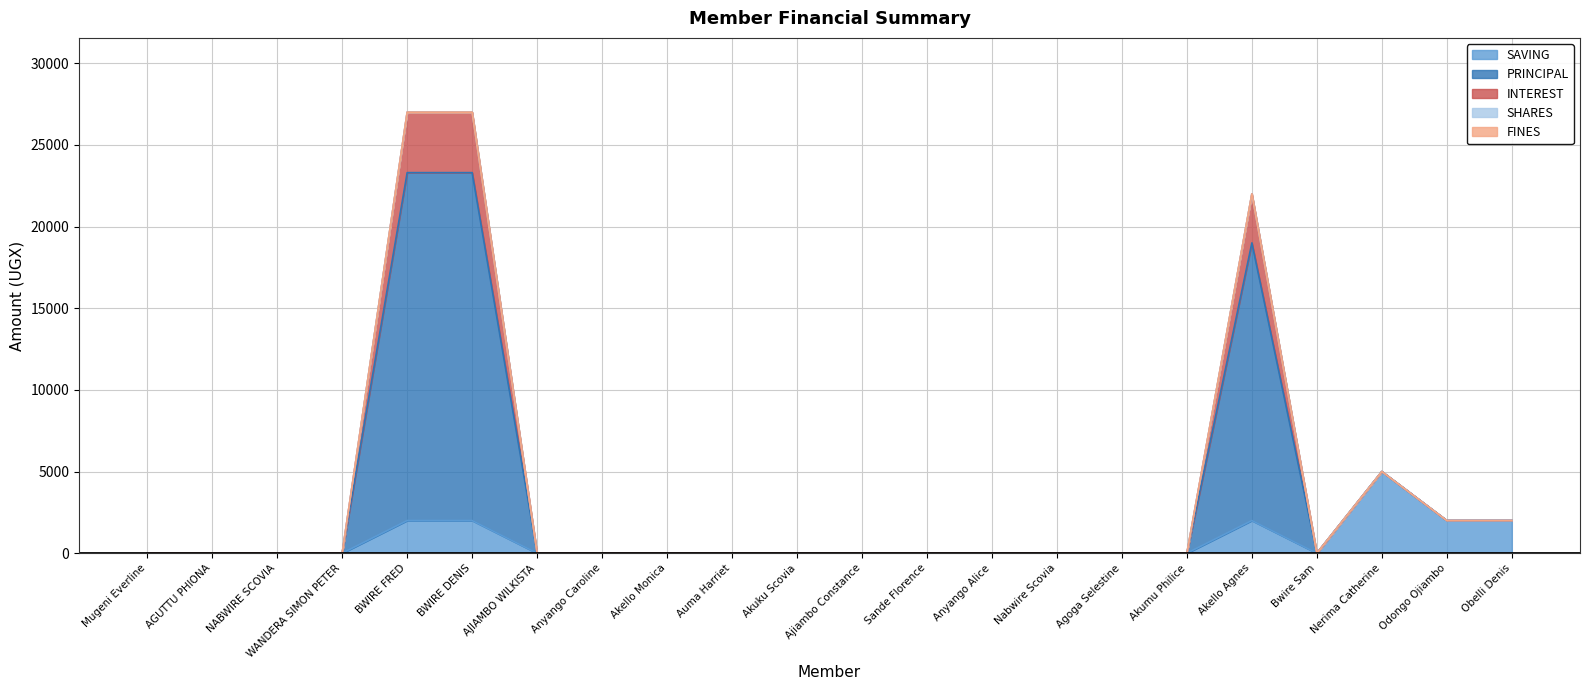

How many data points in INTEREST are above 0?

6